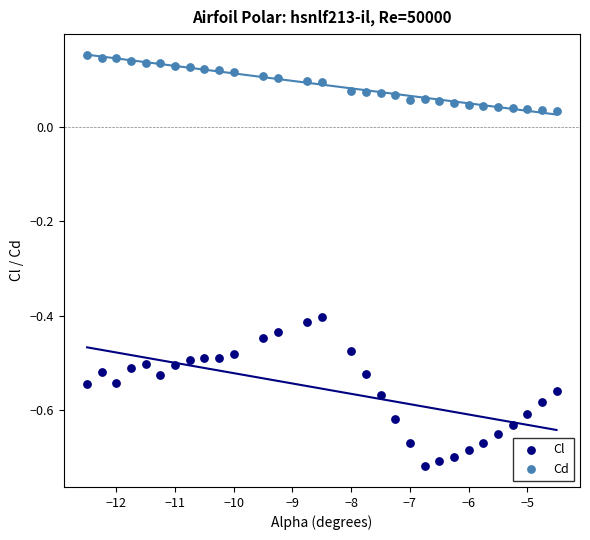

Which series reaches the minimum Y coordinate?

Cl